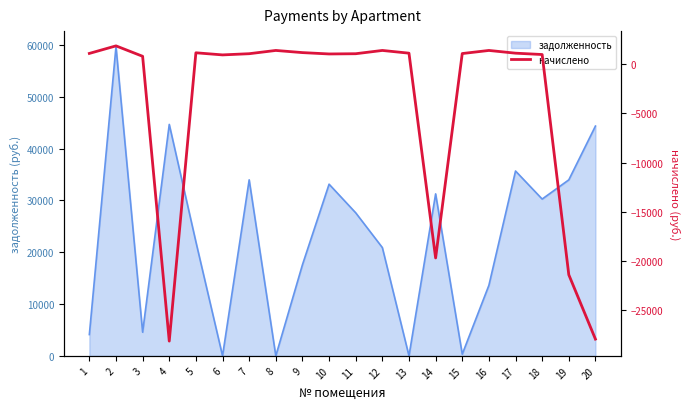

Is it true that the value at 9 is 1735.9?

False